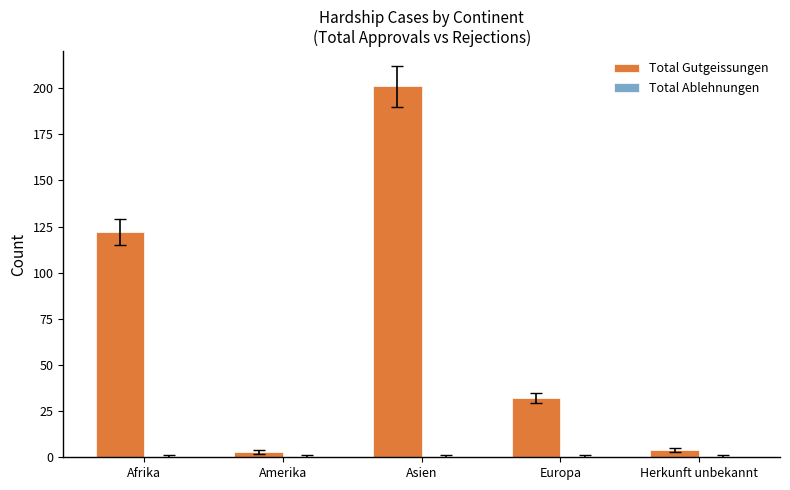

Count the number of categories in the chart.

5